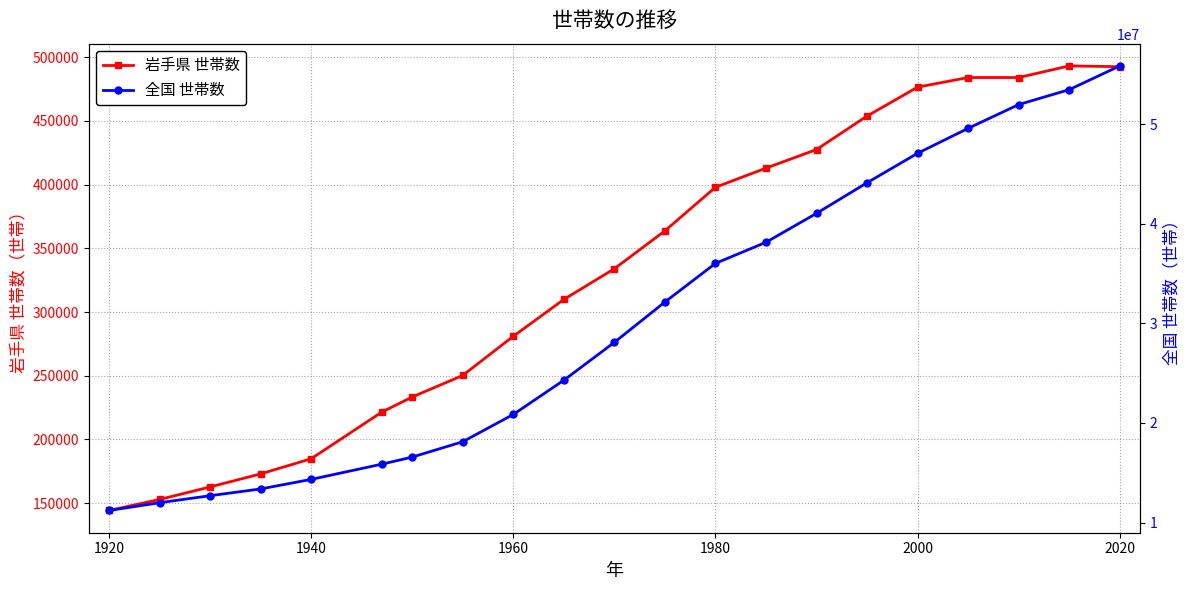

Rank the series by their maximum value, from lowest to highest.

岩手県 世帯数, 全国 世帯数